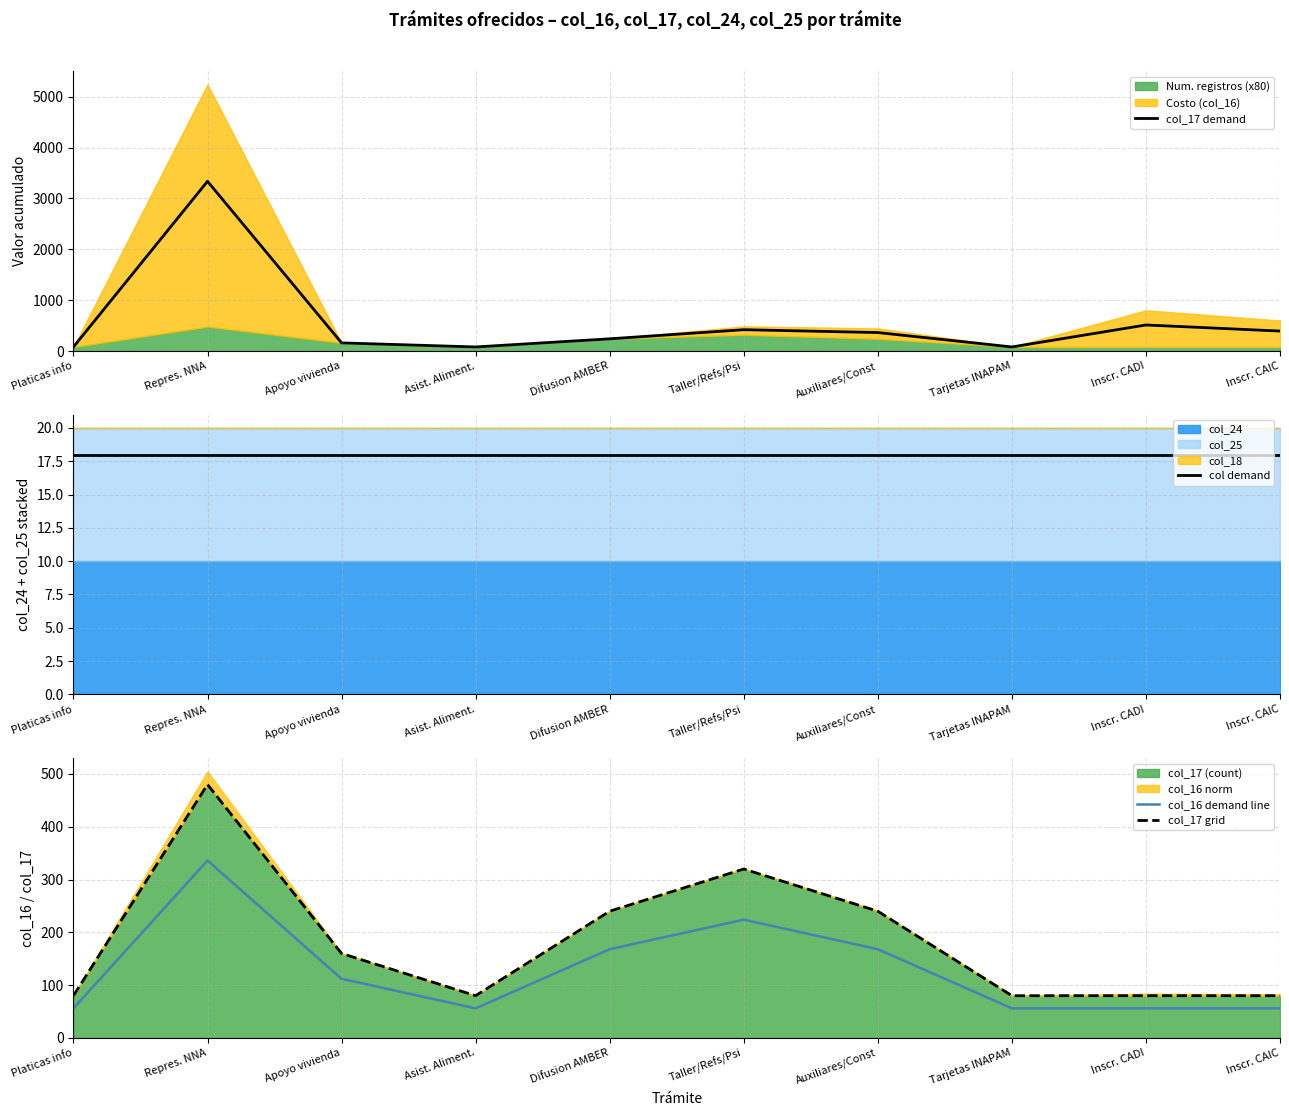

Does the chart display data point markers on the line(s)?

No